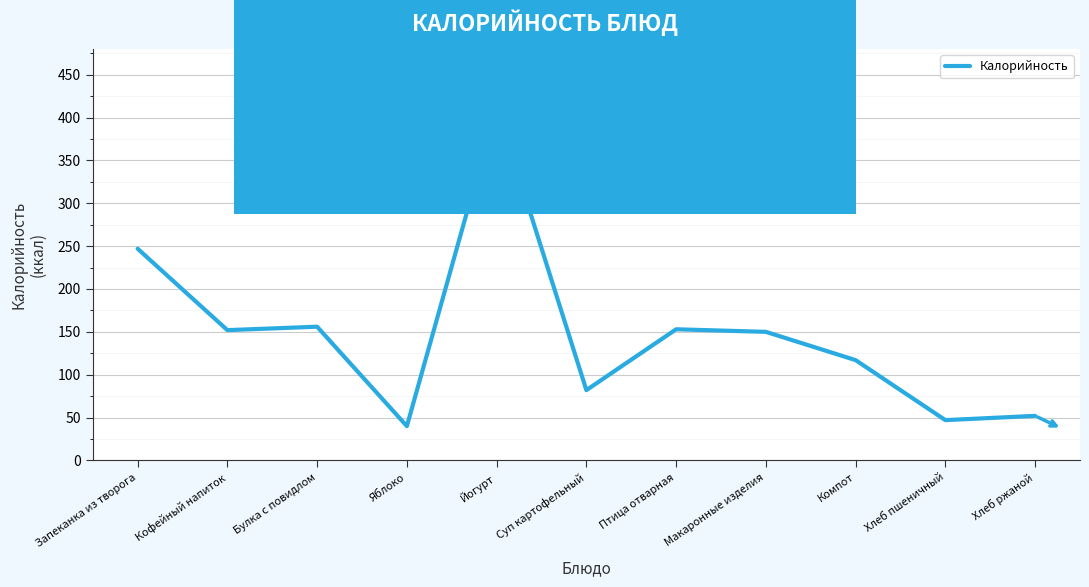

True or false: the data has more than 0 interior local peaks.

True